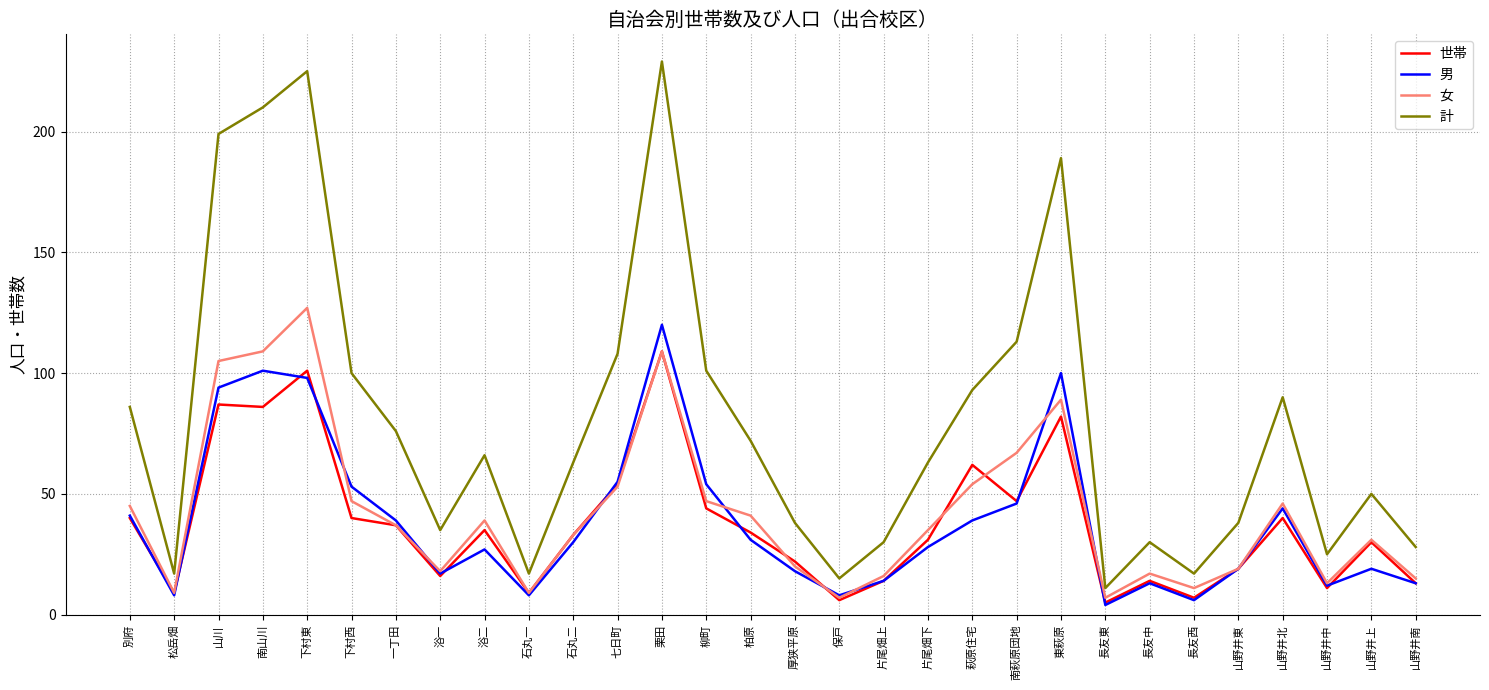

Reading left to right, extract all data points from this chart.

世帯: 40	9	87	86	101	40	37	16	35	9	33	54	109	44	34	22	6	14	31	62	47	82	5	14	7	19	40	11	30	13
男: 41	8	94	101	98	53	39	17	27	8	30	55	120	54	31	18	8	14	28	39	46	100	4	13	6	19	44	12	19	13
女: 45	9	105	109	127	47	37	18	39	9	33	53	109	47	41	20	7	16	35	54	67	89	7	17	11	19	46	13	31	15
計: 86	17	199	210	225	100	76	35	66	17	63	108	229	101	72	38	15	30	63	93	113	189	11	30	17	38	90	25	50	28